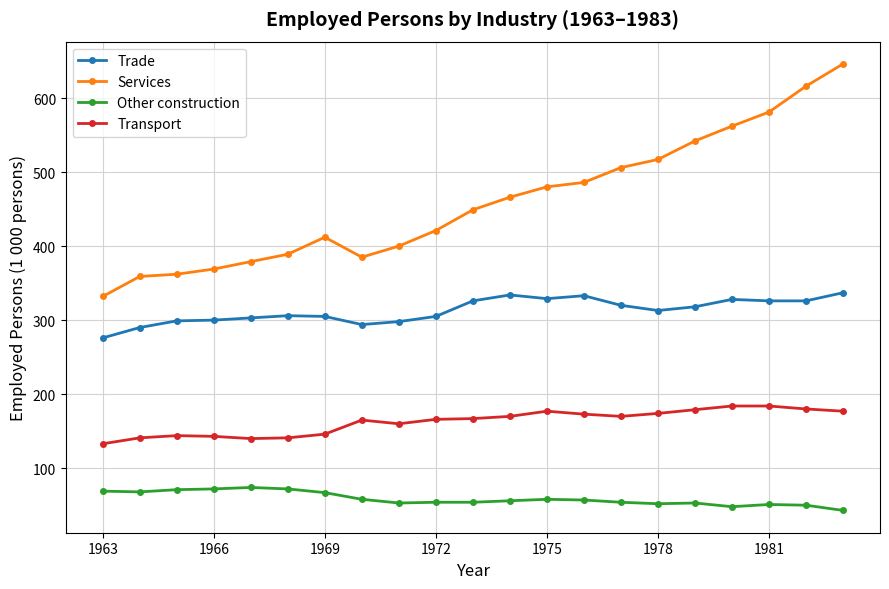

List the series in order of their peak value, lowest first.

Other construction, Transport, Trade, Services